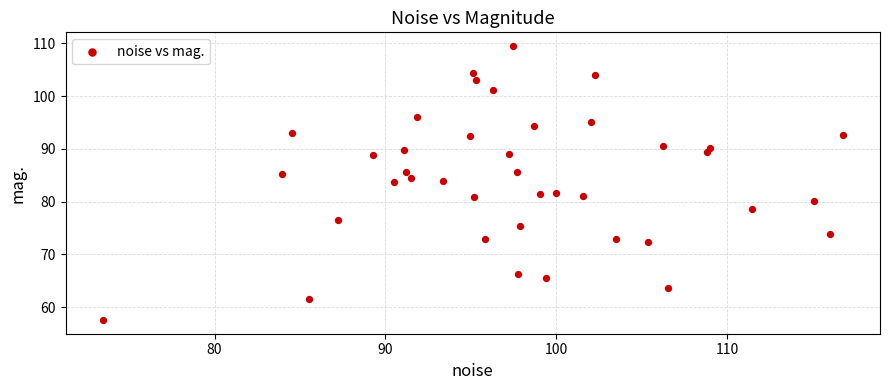

What is the range of Y values (max minus min)?

51.9